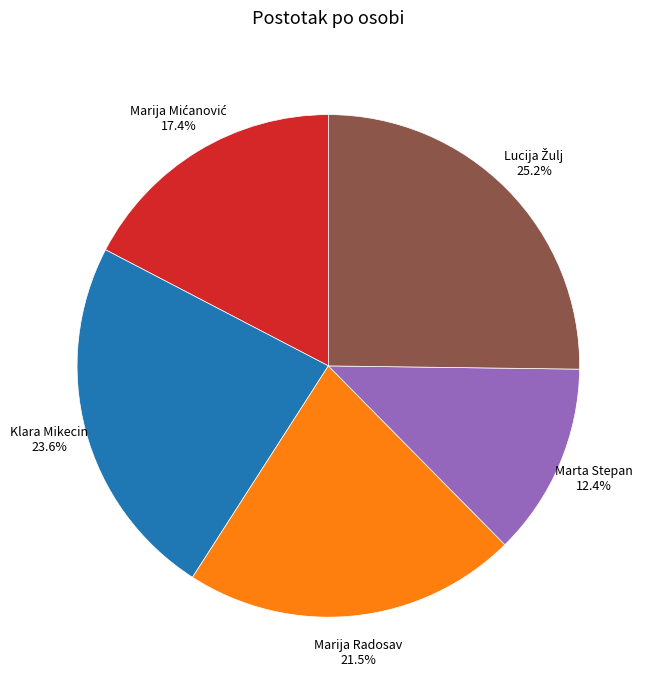

Is there any slice that represents more than half of the pie?

No